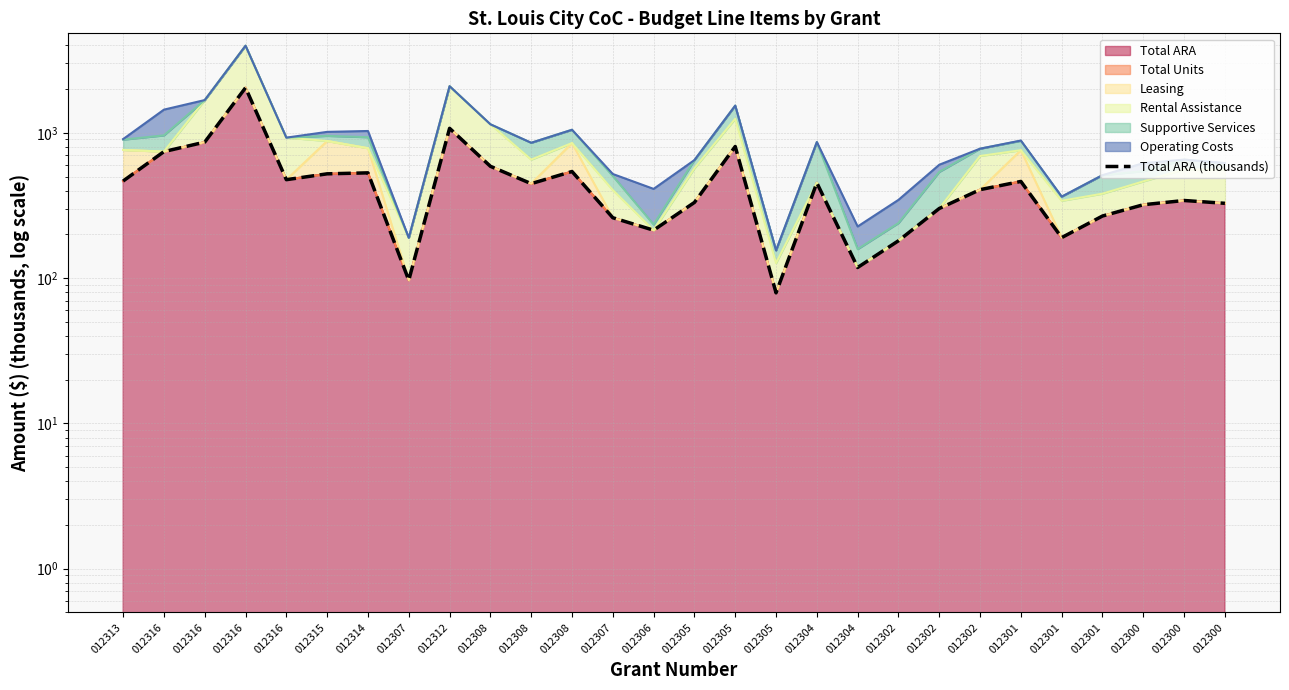

Reading left to right, list all the values displayed in this chart.

465.6	741.9	862.2	2041.7	475.6	521.8	529.8	96.7	1073.1	587.9	446.6	541.4	260.2	213.6	331.5	804.5	79.2	452.2	118.3	180.6	301.3	406.0	462.5	190.0	267.4	319.7	342.0	327.0